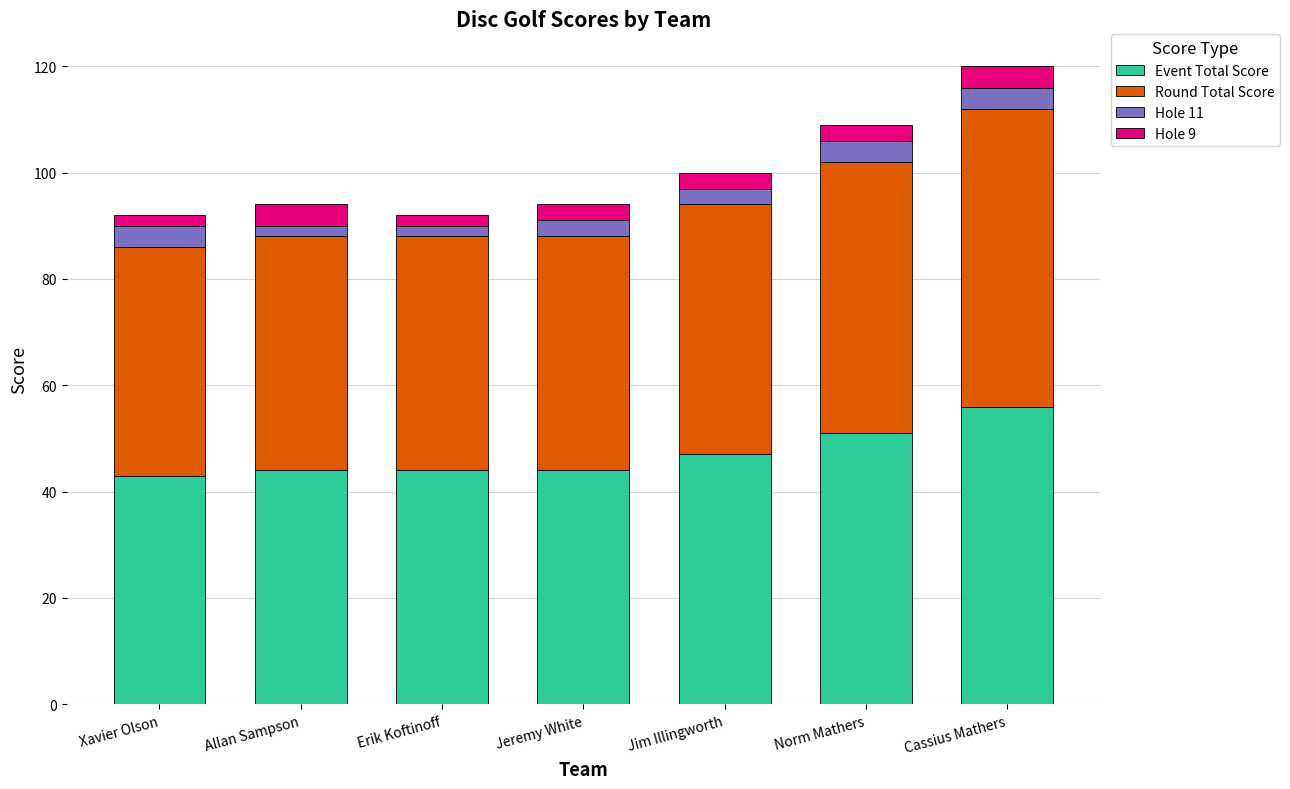

Reading left to right, list the values for the Event Total Score series.

Xavier Olson=43	Allan Sampson=44	Erik Koftinoff=44	Jeremy White=44	Jim Illingworth=47	Norm Mathers=51	Cassius Mathers=56